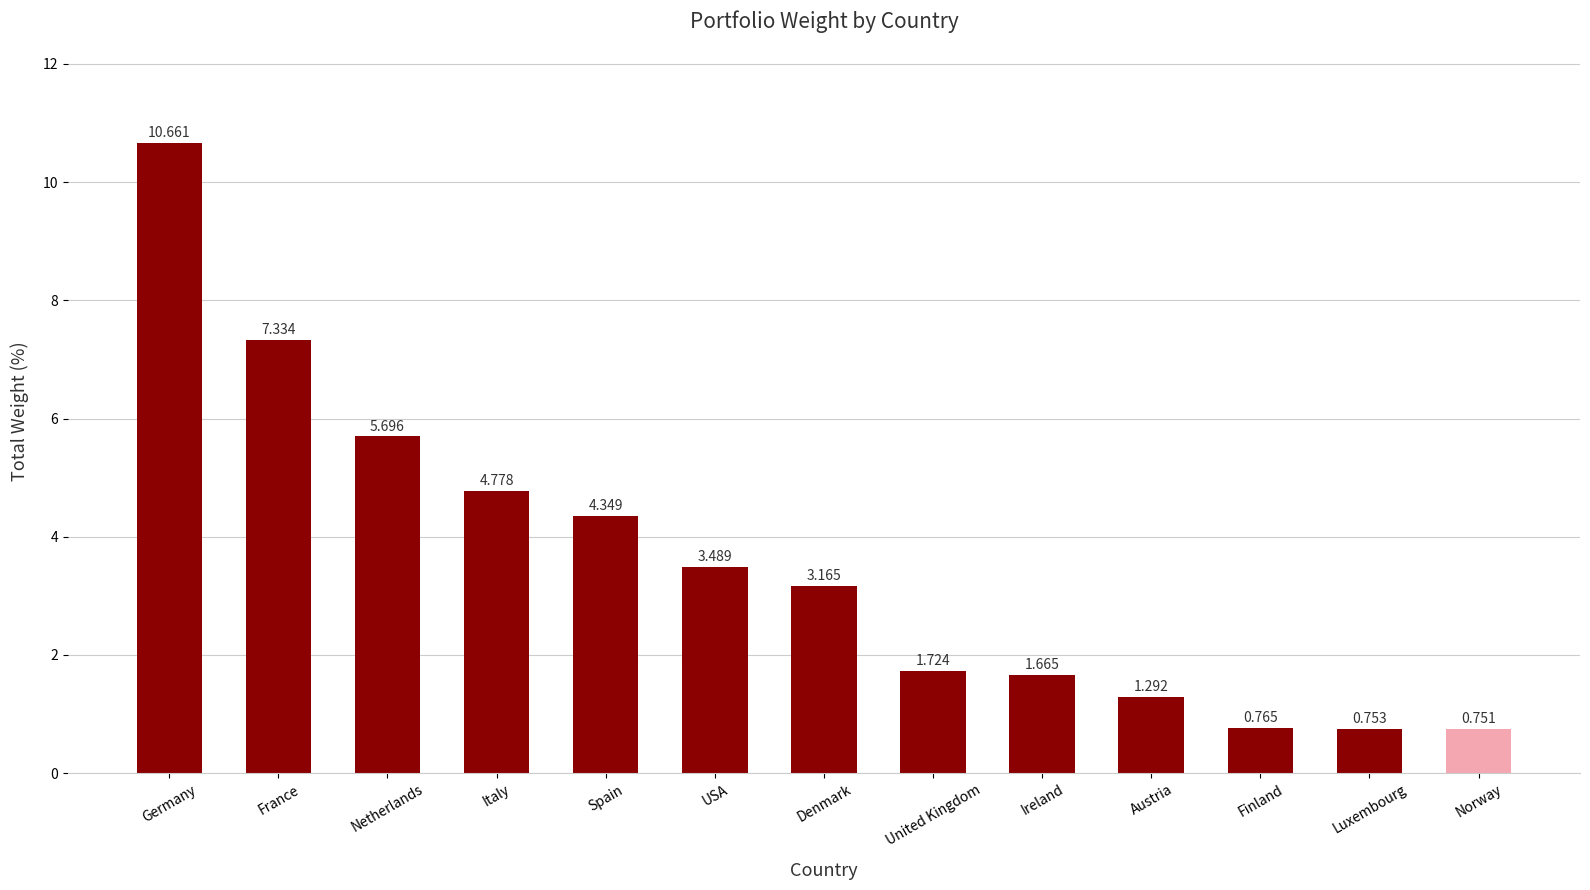

The chart shows a value of 1.2 at Norway. True or false?

False